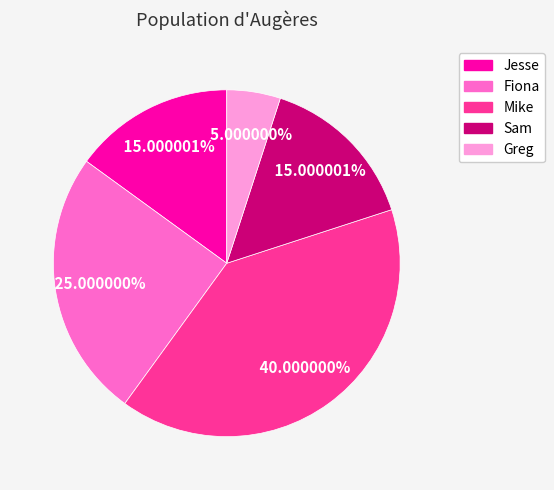

Which category has the biggest portion of the pie?

Mike